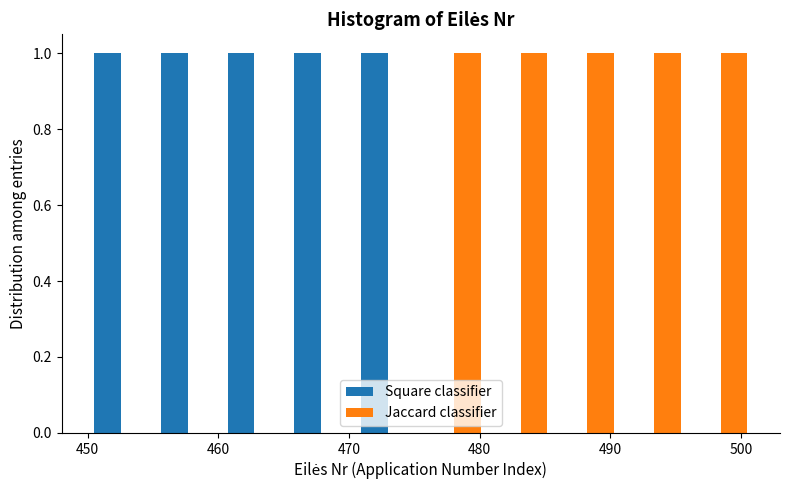

What is the height of the Square classifier bar covering 460.2 to 465.3 on the x-axis? Neither the bar edges nor the heights are printed on the chart, so give them approximately, as read against the axes.

1